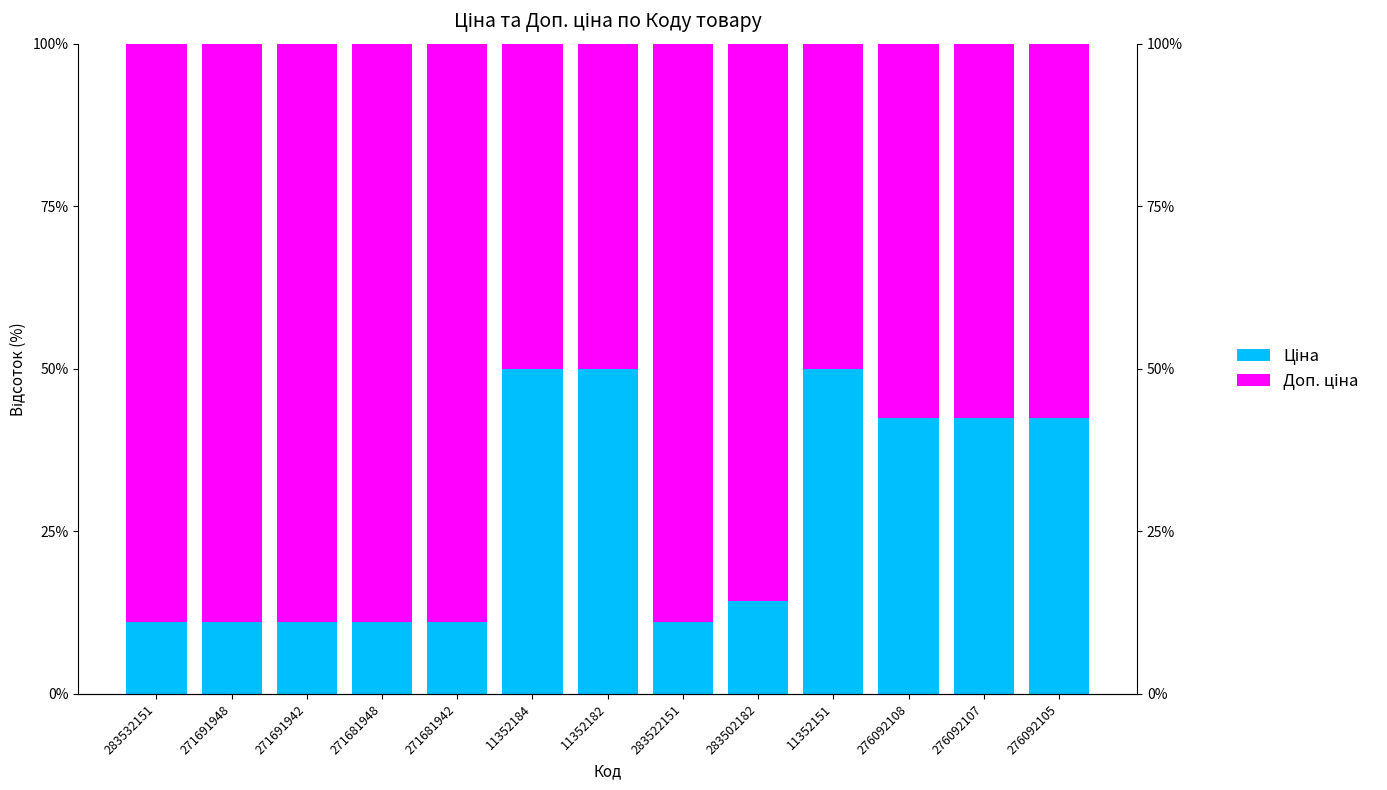

At how many categories does at least one series exceed 78?

7